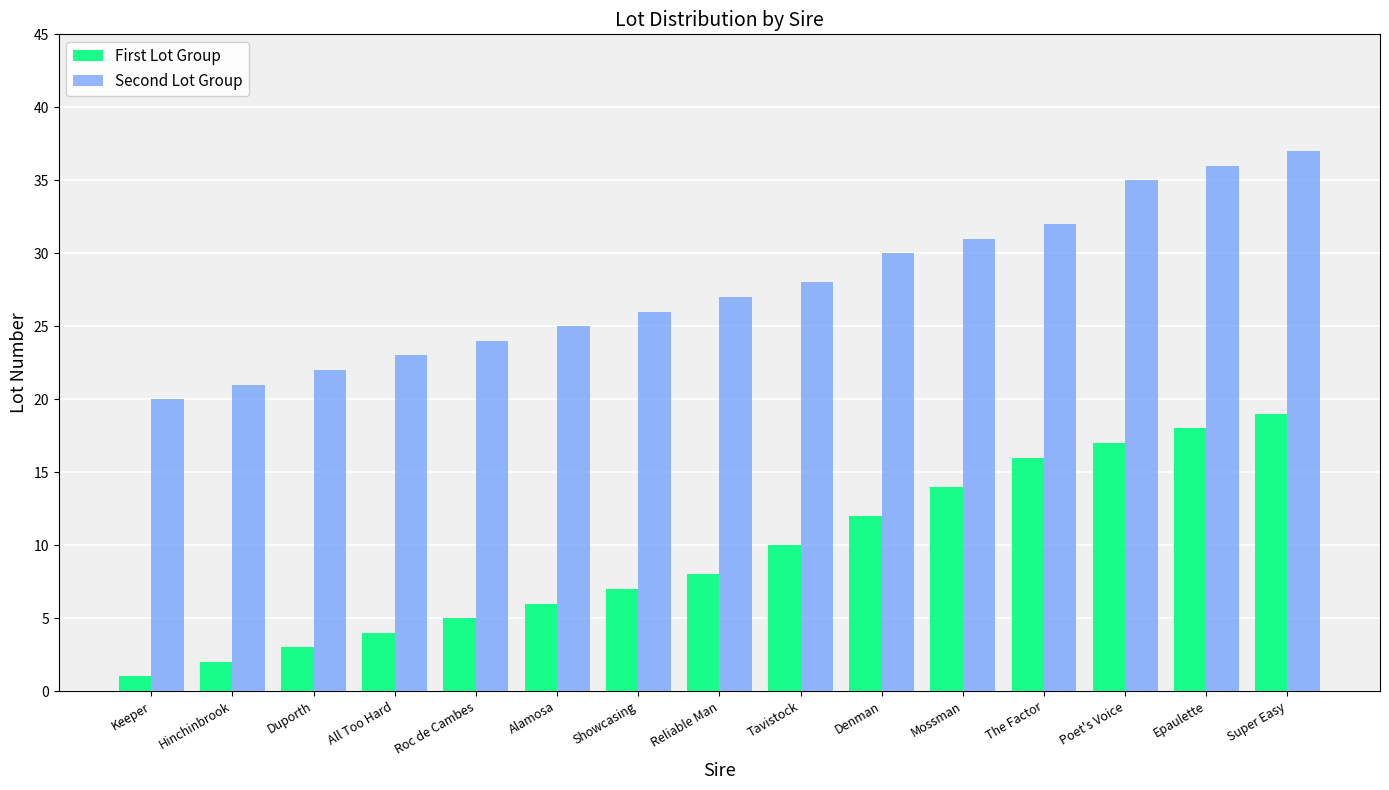

At how many categories does at least one series exceed 6?

15